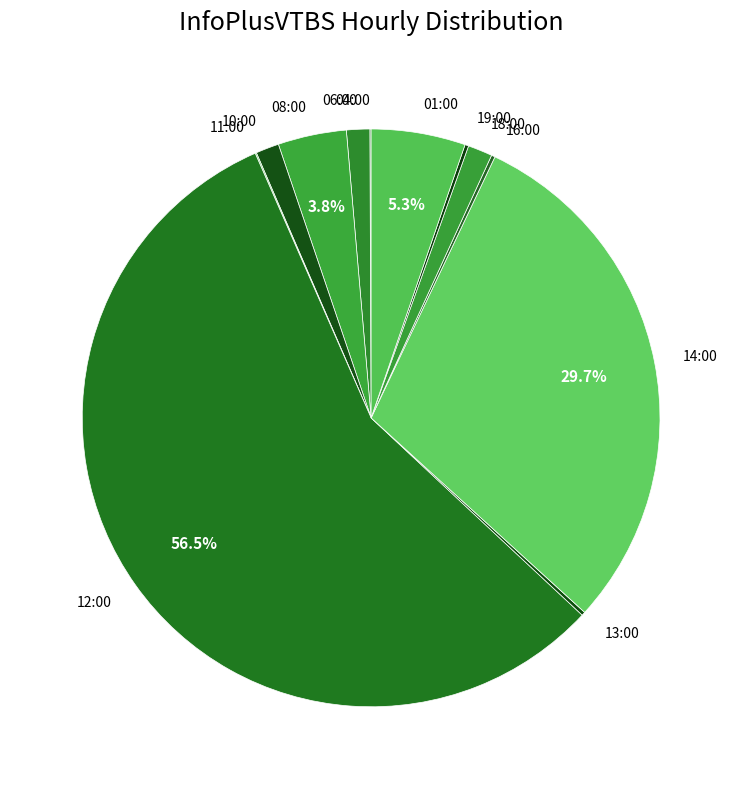

Is the sum of 08:00 and 01:00 greater than half?

No